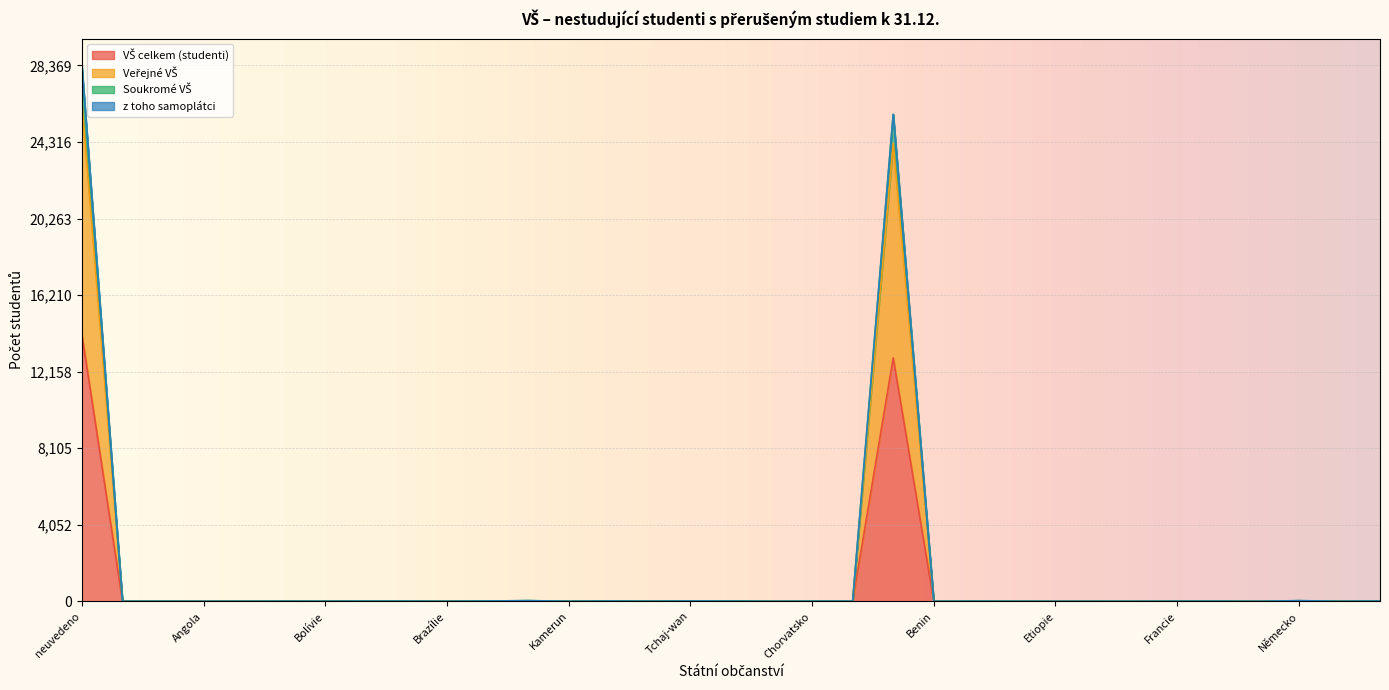

Does the chart display data point markers on the line(s)?

No